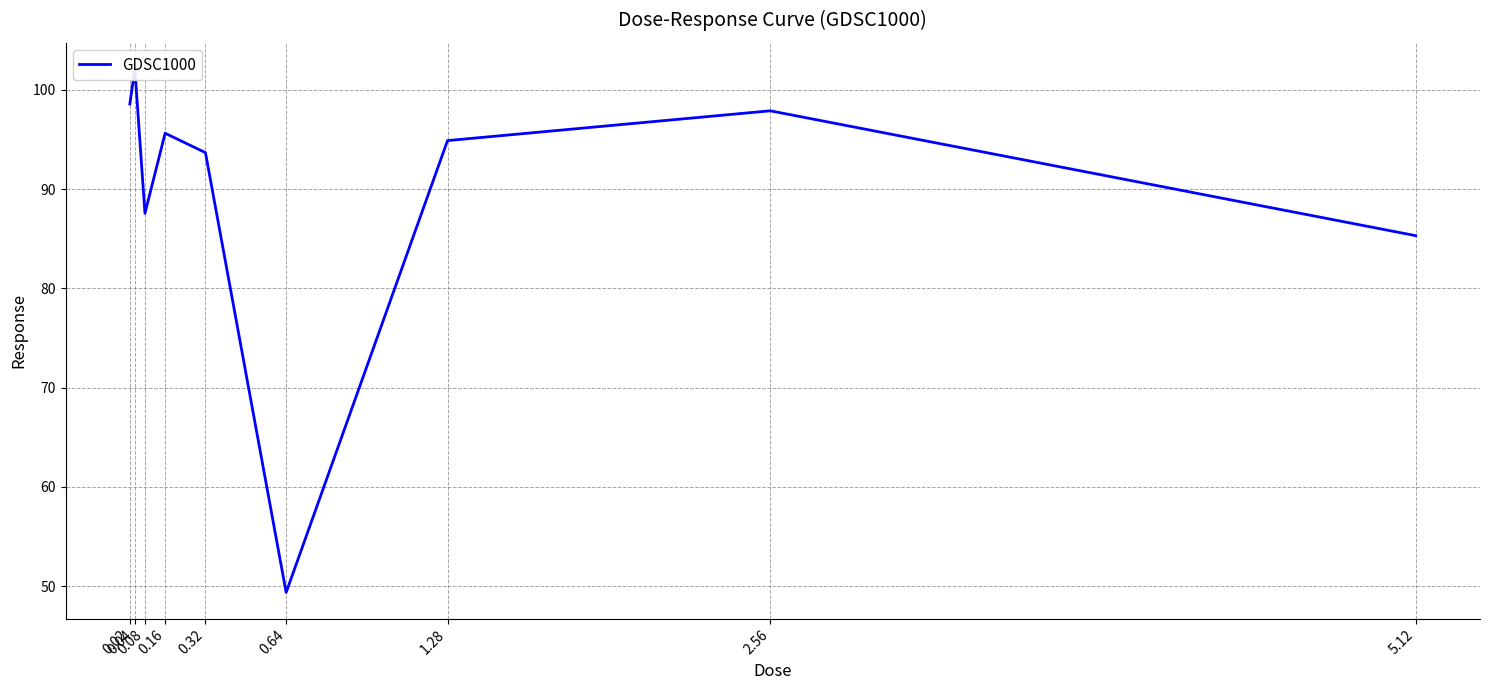

Reading left to right, transcribe all the data shown in this chart.

0.02=98.6	0.04=102.1	0.08=87.6	0.16=95.6	0.32=93.7	0.64=49.4	1.28=94.9	2.56=97.9	5.12=85.3